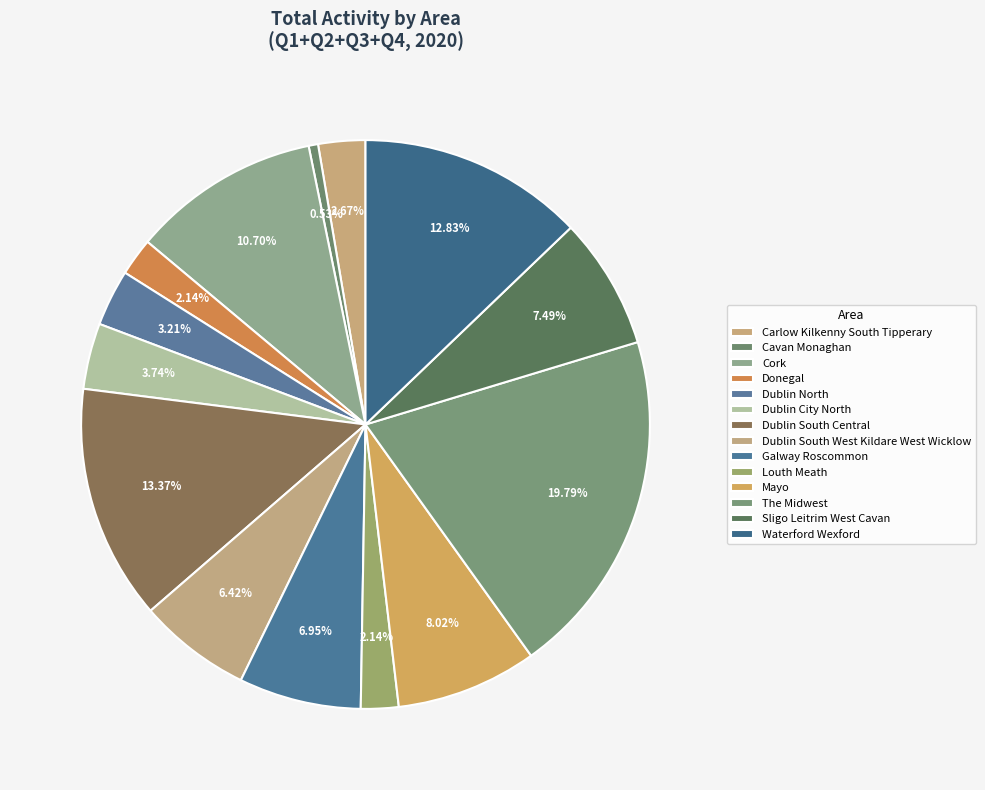

Count the number of slices in the pie.

14